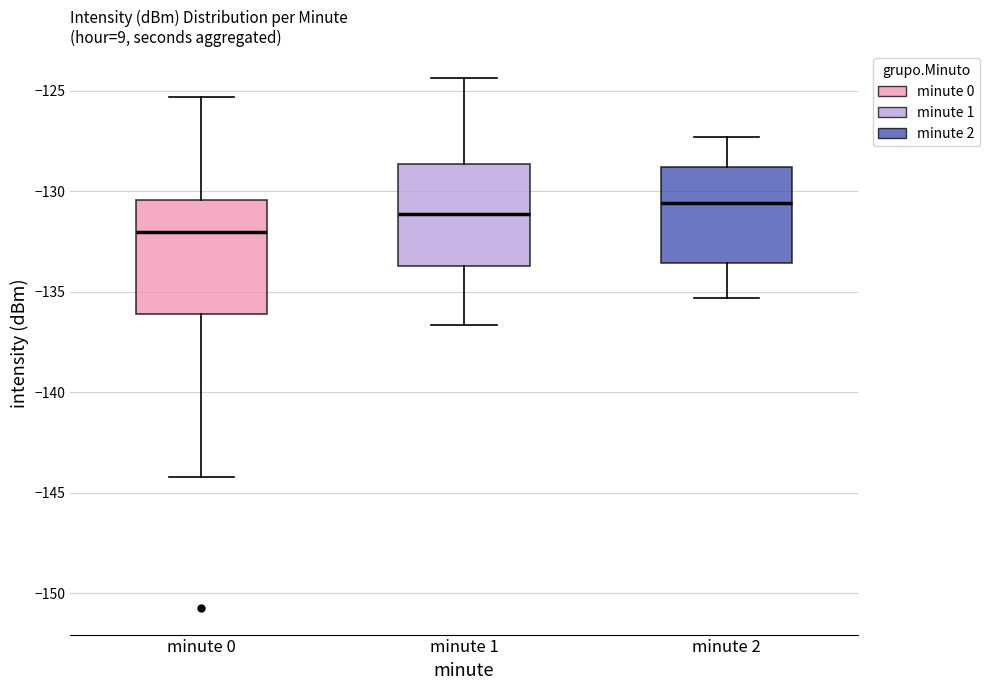

Where is the upper edge of the box for minute 0 on the y-axis? The values are not printed on the chart, so give them approximately, as read against the axis.

-130.5